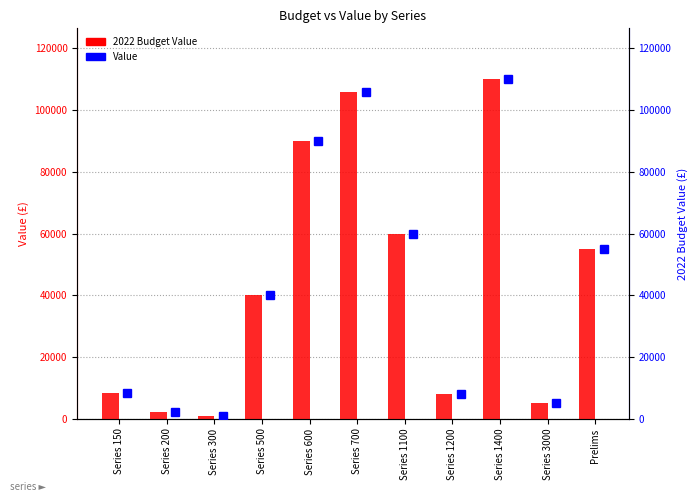

At Series 1200, list the series in order from smallest to largest.

2022 Budget Value, Value